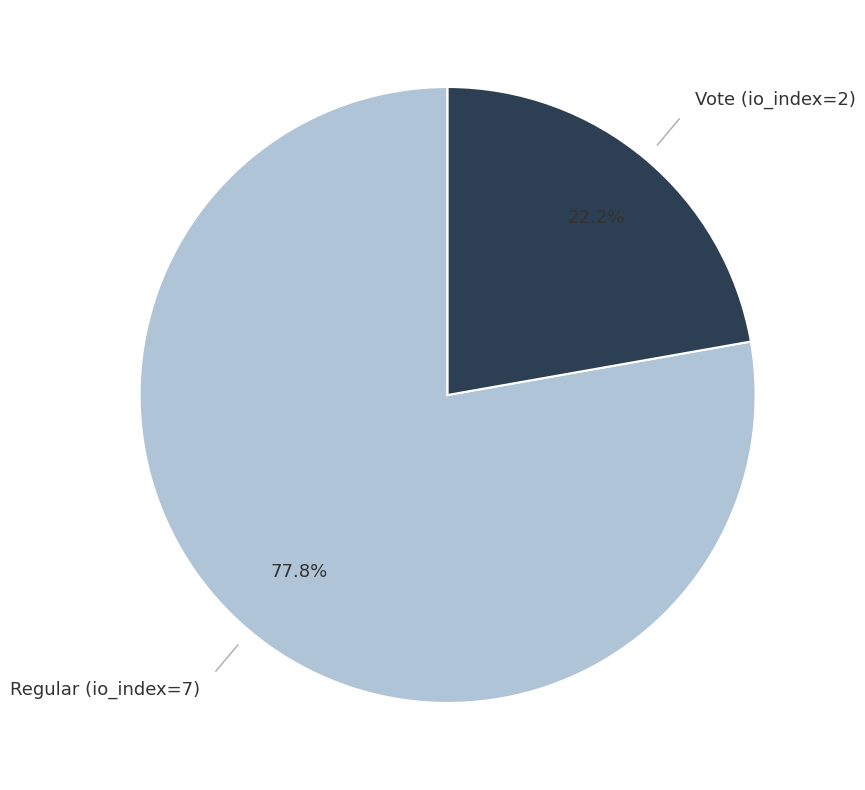

Is there any slice that represents more than half of the pie?

Yes